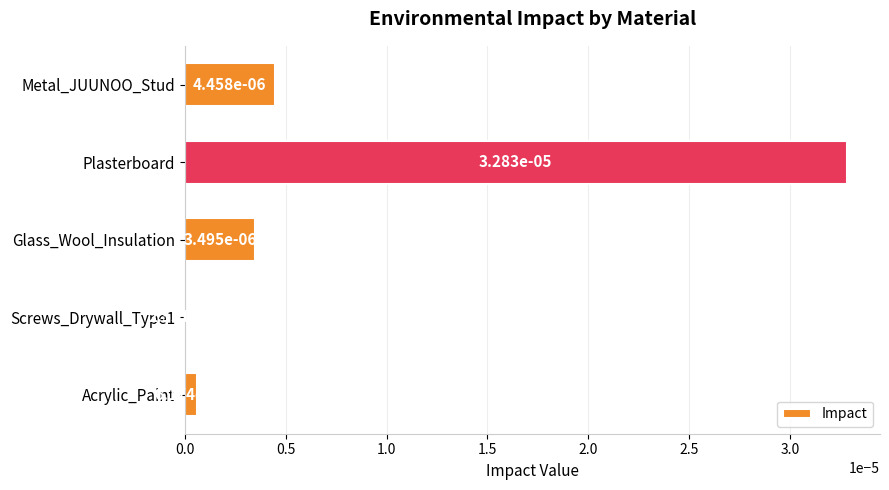

Count the number of data series in this chart.

1